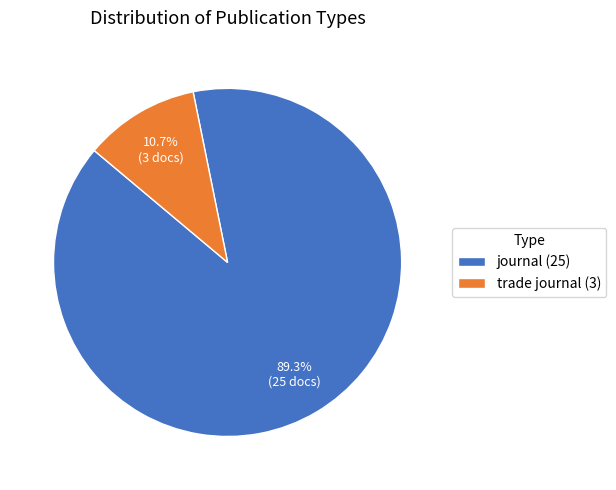

How many slices are in this pie chart?

2